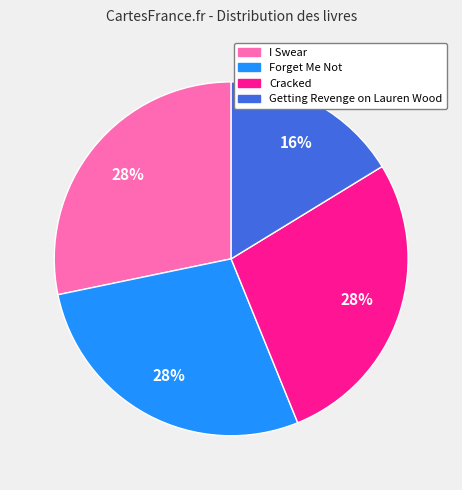

To the nearest percent, what is the difference between the largest and smallest slice percentages?

12%